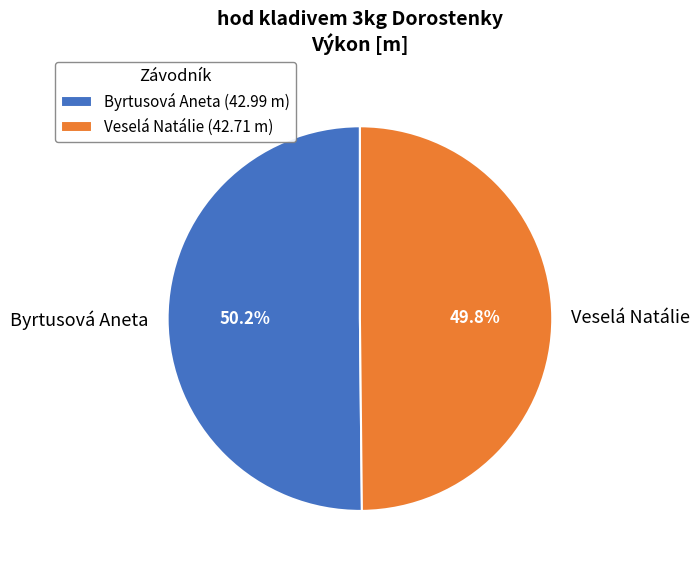

To the nearest percent, what is the combined percentage of Byrtusová Aneta and Veselá Natálie?

100%